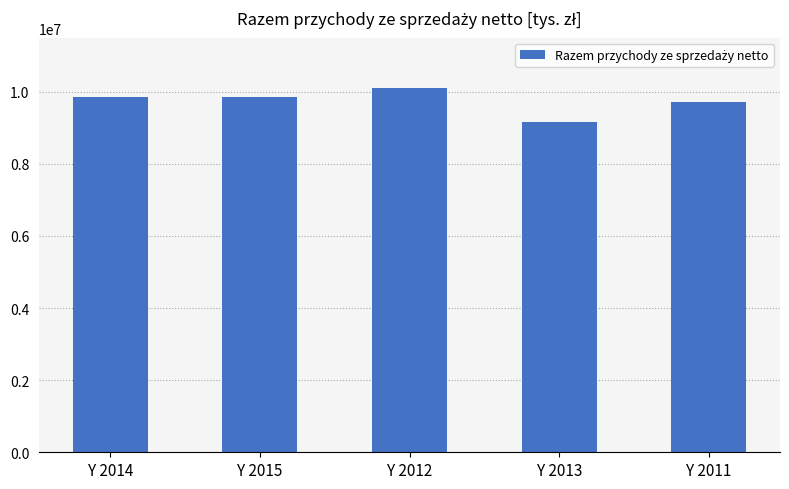

Approximately how many times larger is the value at Y 2011 compared to Y 2015?

1.0